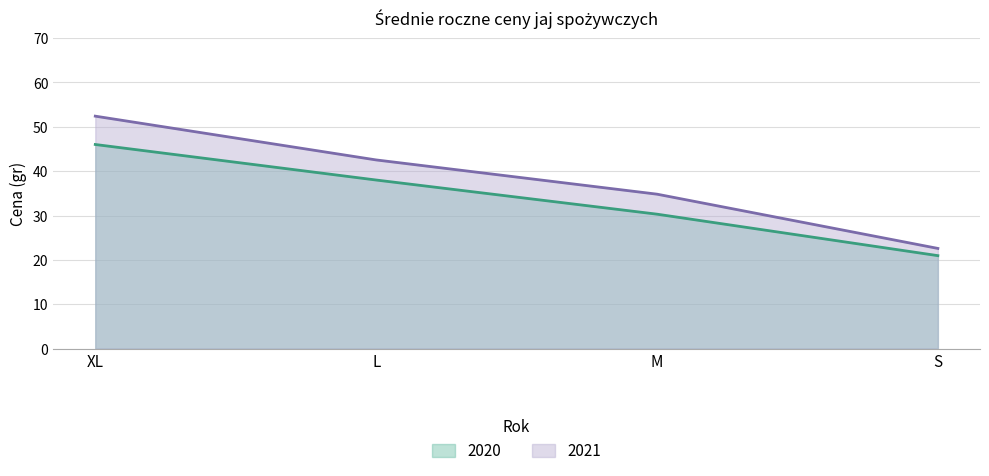

How many data points in 2020 are less than 38?

2